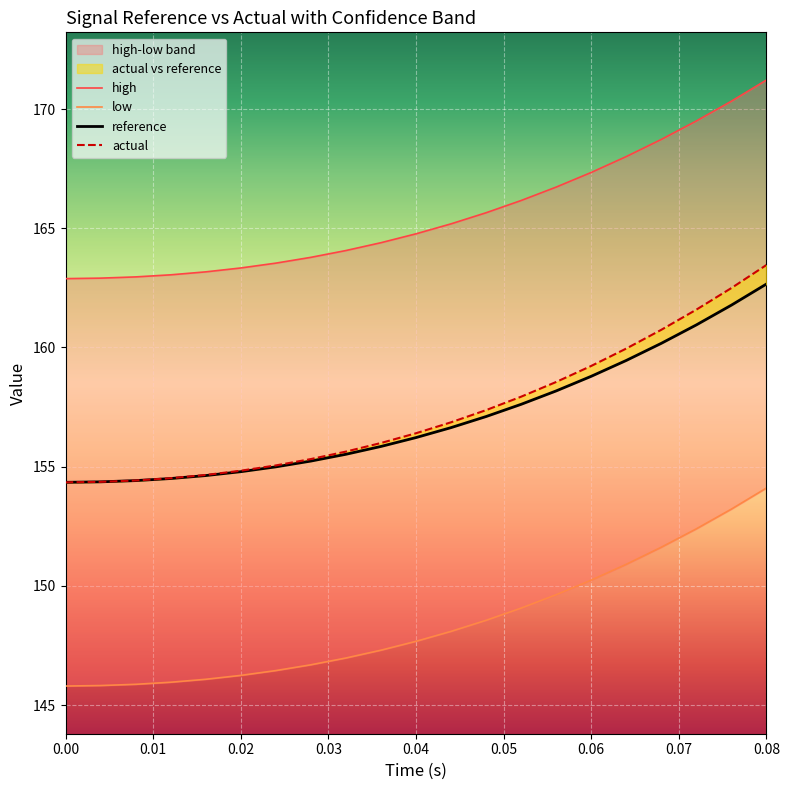

True or false: actual and low cross at least once.

False